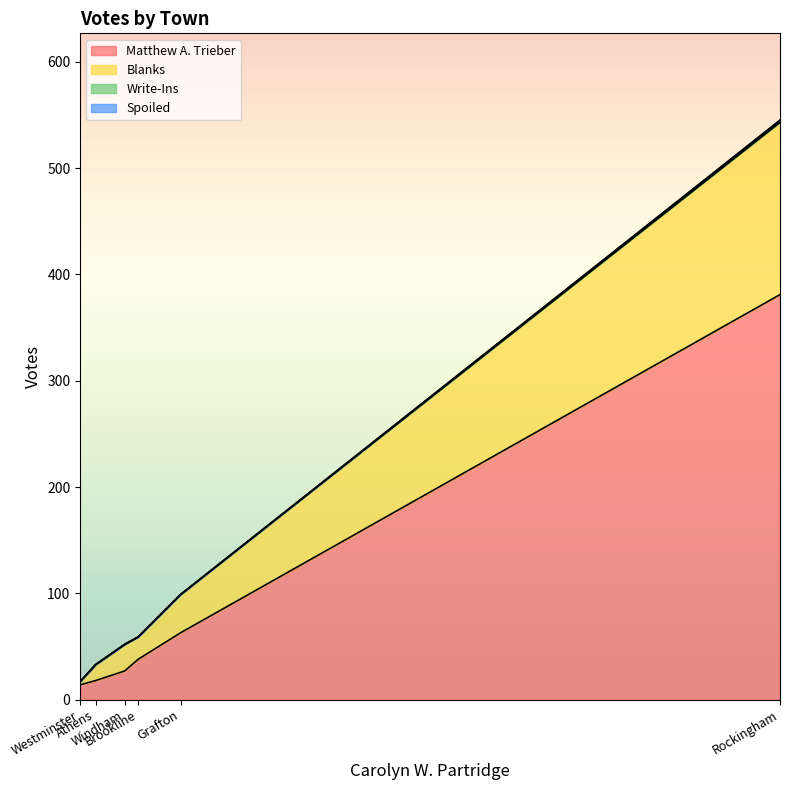

How many interior local valleys does the Blanks series have?

1